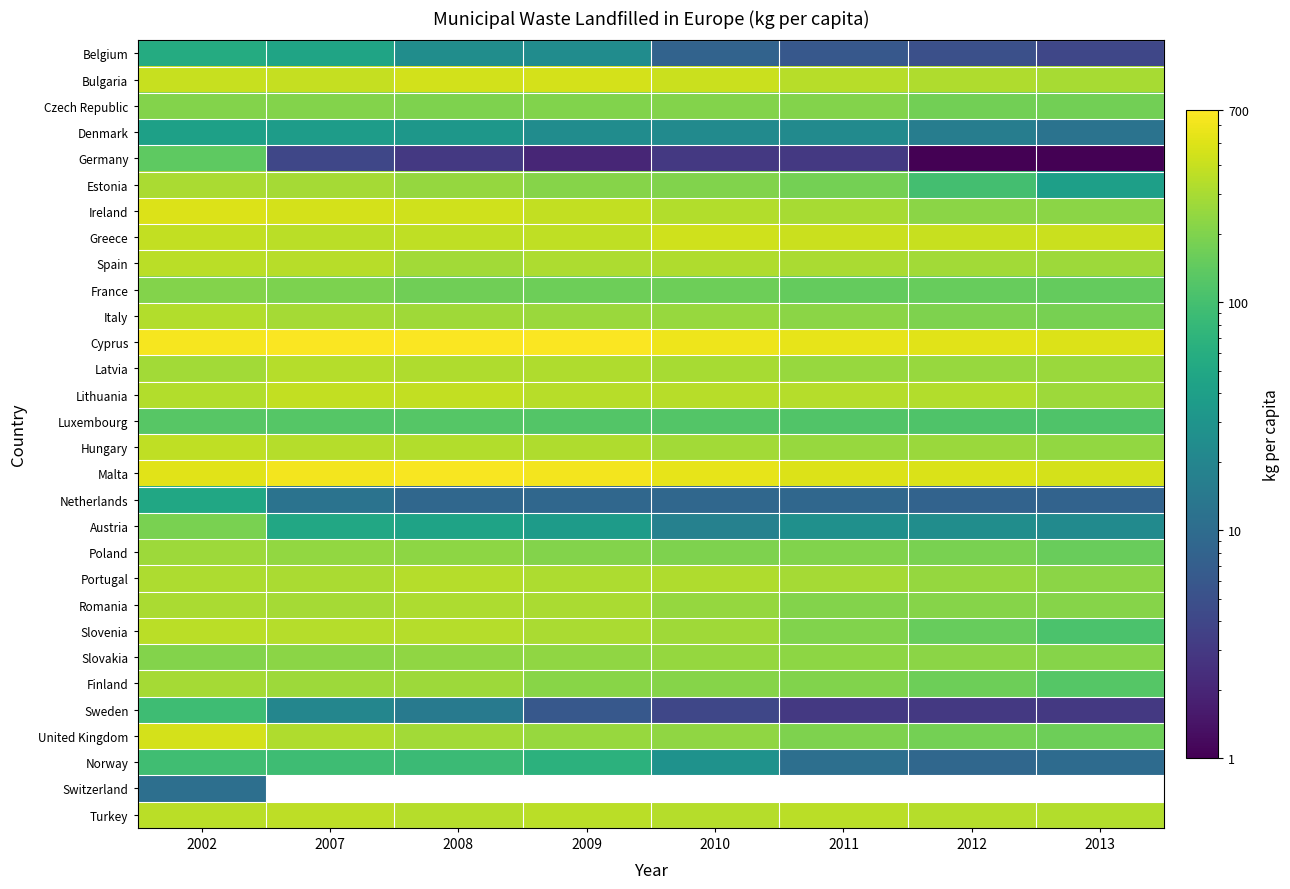

Is it true that Italy equals 109.5 at 2010?

False